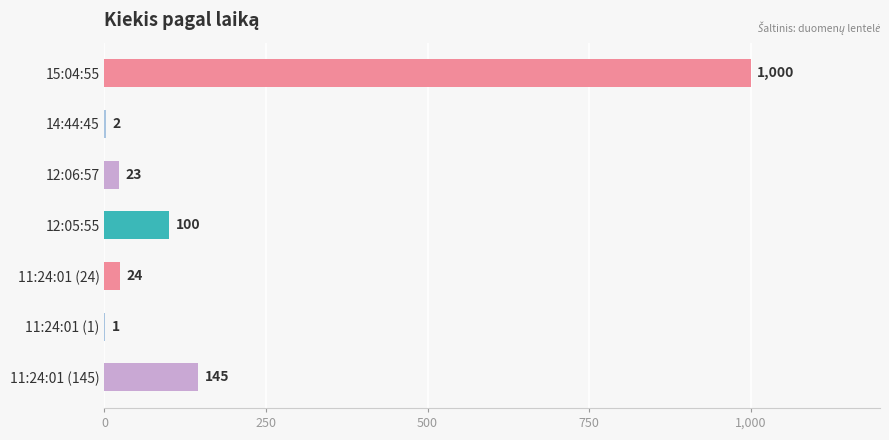

Is it true that the value at 11:24:01 (145) is 192?

False